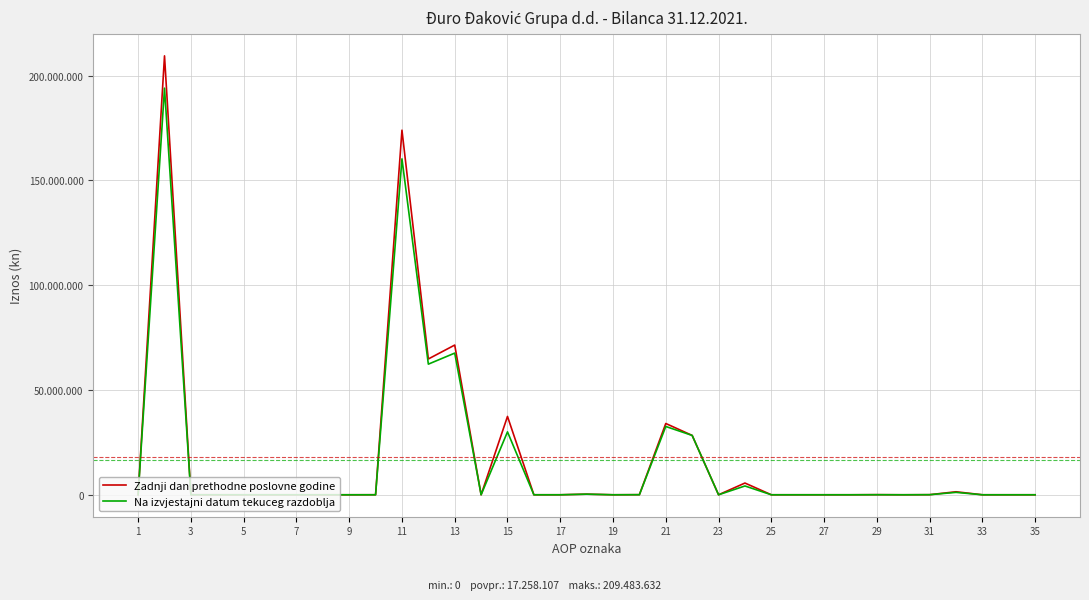

Which series has the largest total across all categories?

Zadnji dan prethodne poslovne godine